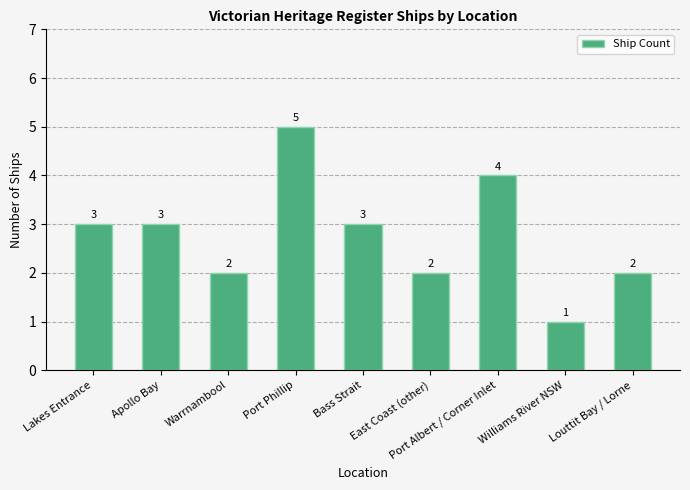

What is the label of the 2nd bar from the left?

Apollo Bay